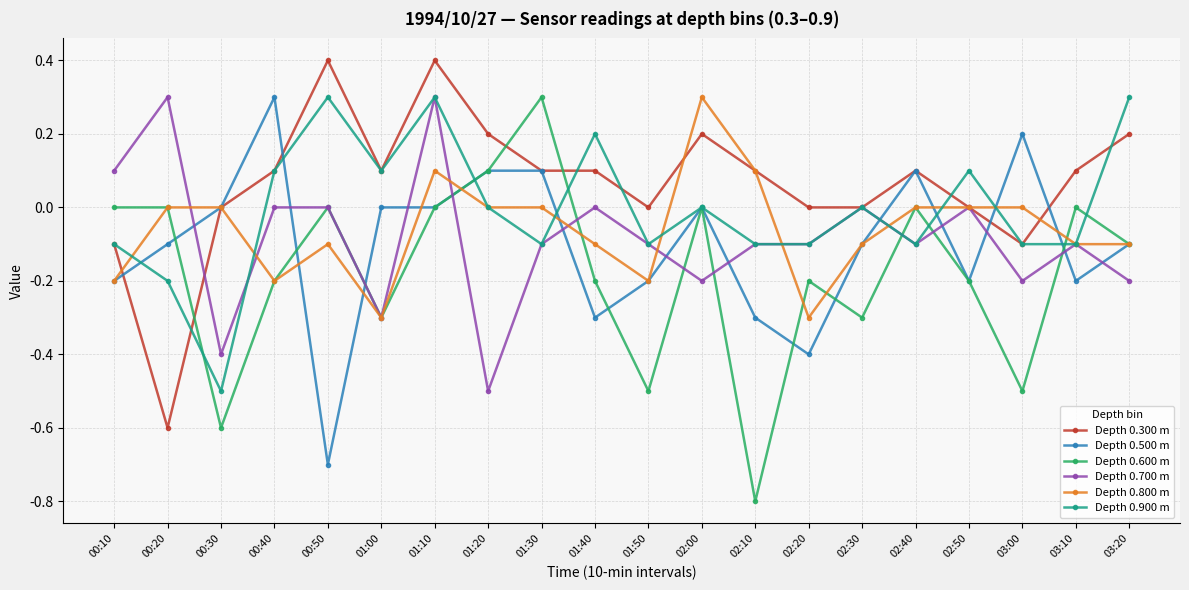

What is the smallest value displayed?

-0.8